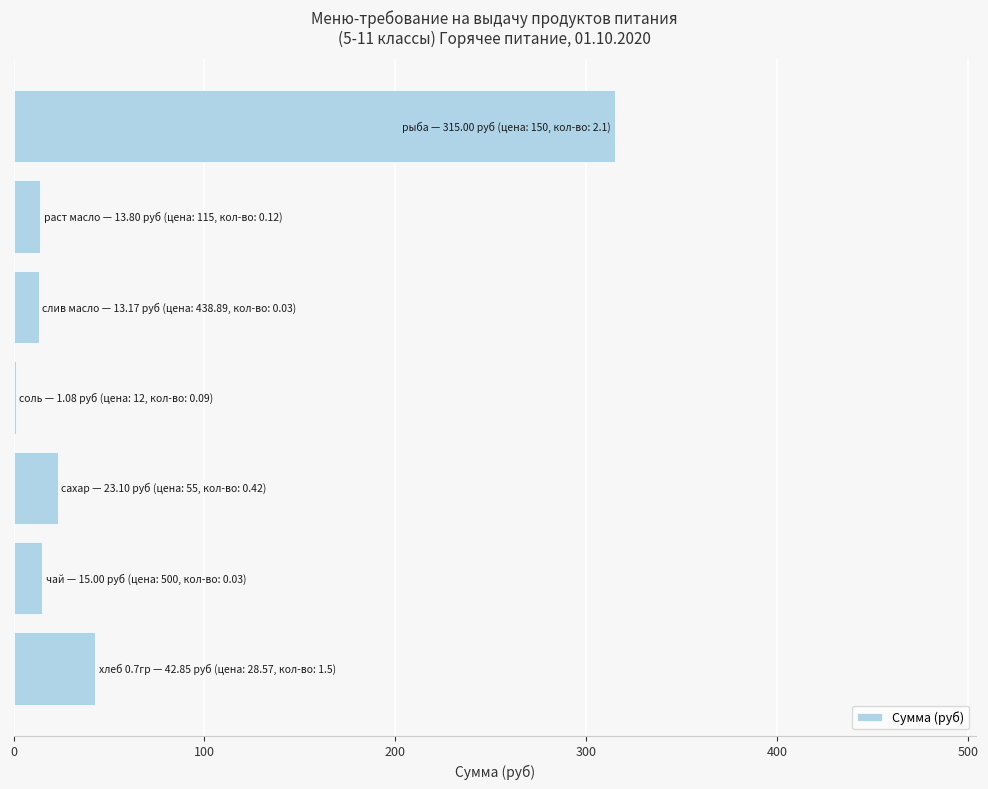

What is the sum of all values?

424.0